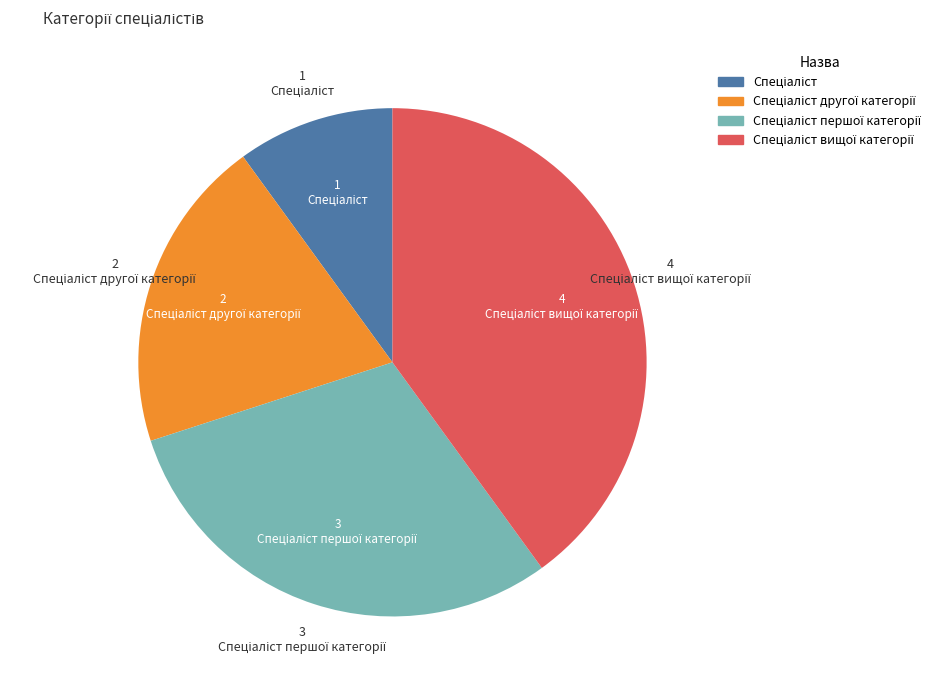

Is there a majority slice in this chart?

No